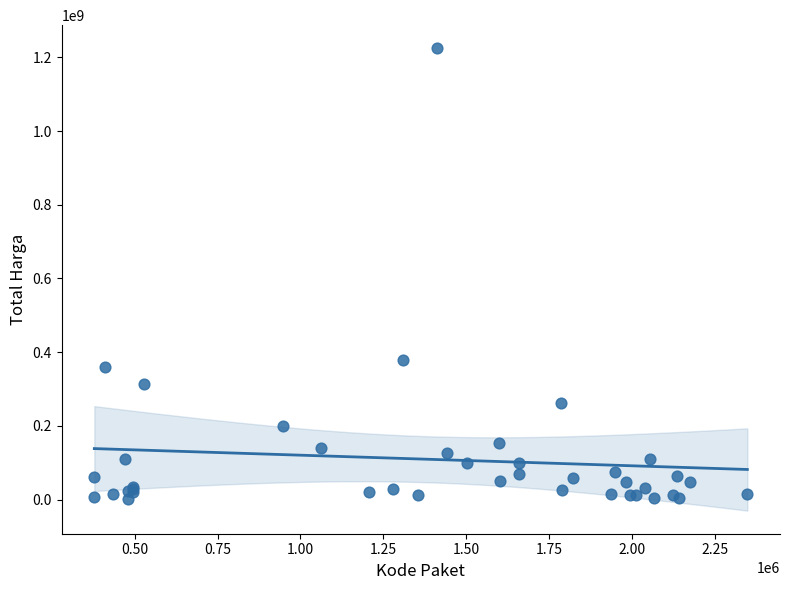

What Y value in the scatter plot is closest to 613538875?

379075000